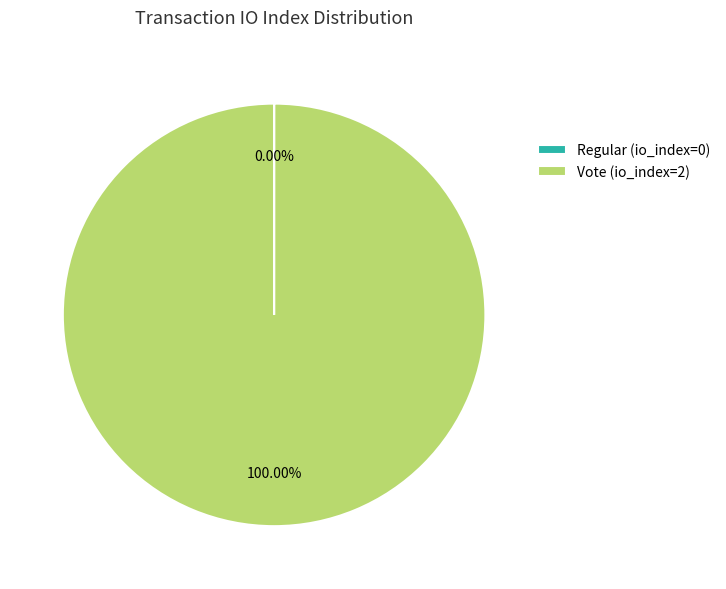

Is it true that Vote (io_index=2) is 100% of the pie?

True